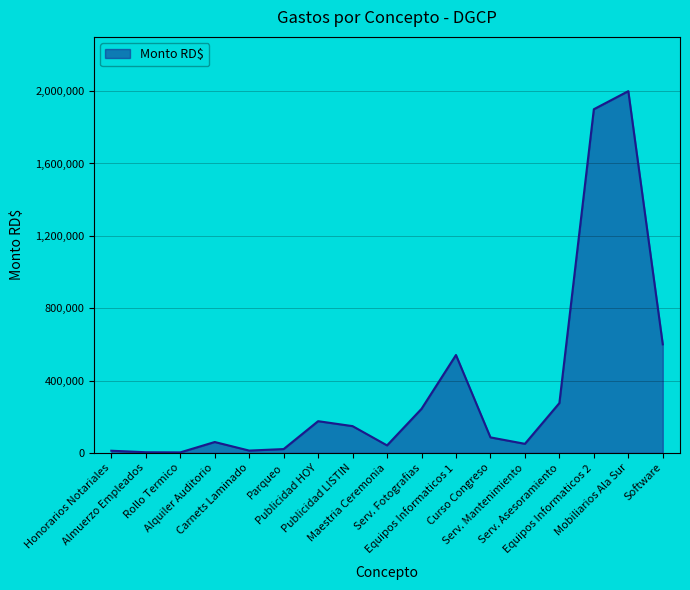

What is the greatest value displayed?

2000000.0